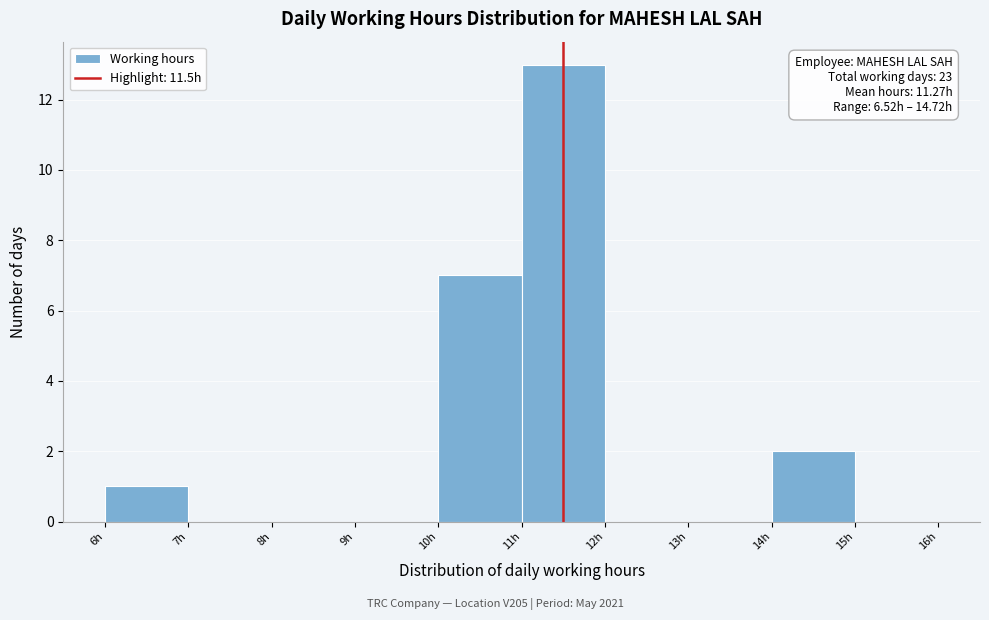

Over which range of the x-axis is the bar tallest?

11 to 12